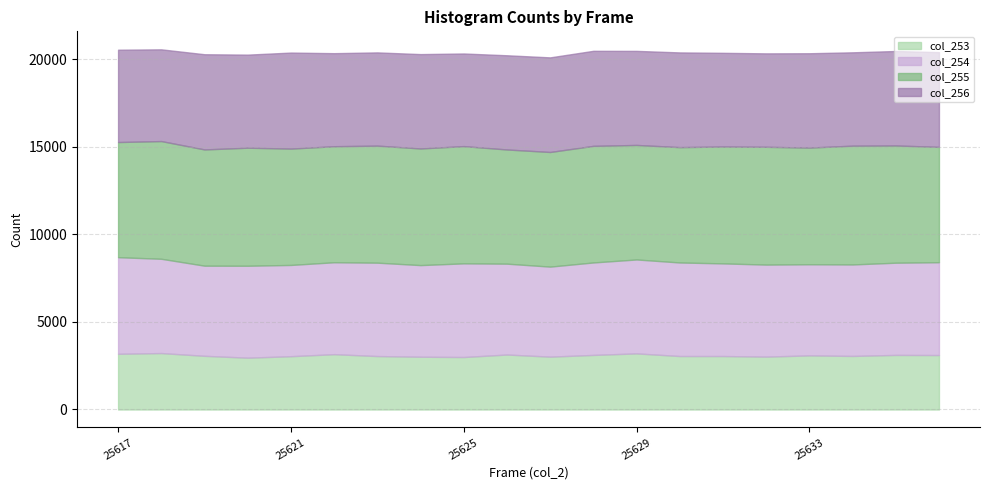

How many interior local valleys does the col_255 series have?

6